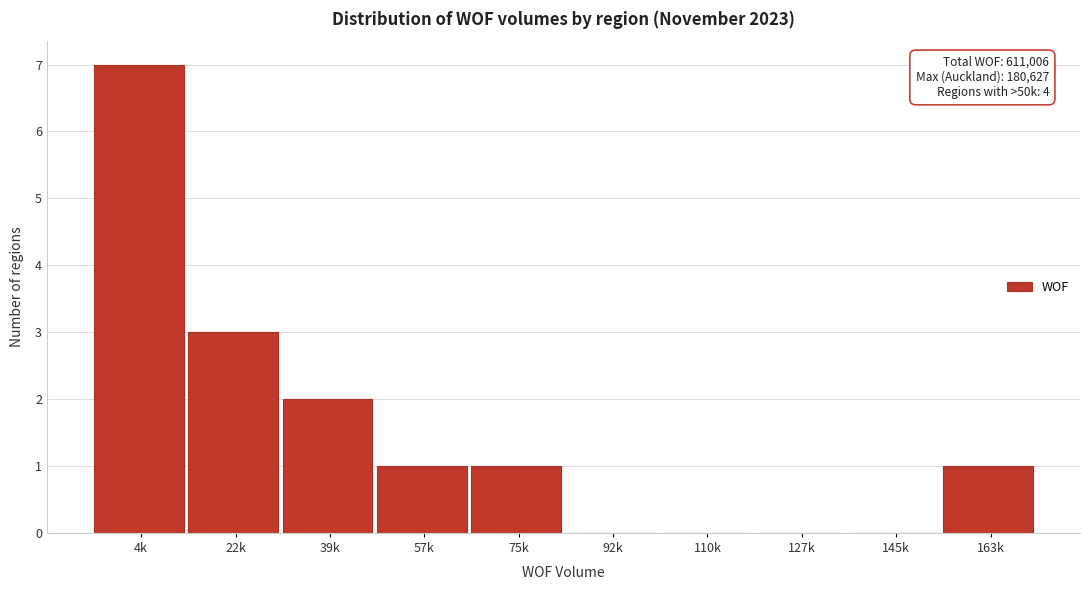

Reading left to right, extract all data points from this chart.

4k=7	22k=3	39k=2	57k=1	75k=1	92k=0	110k=0	127k=0	145k=0	163k=1